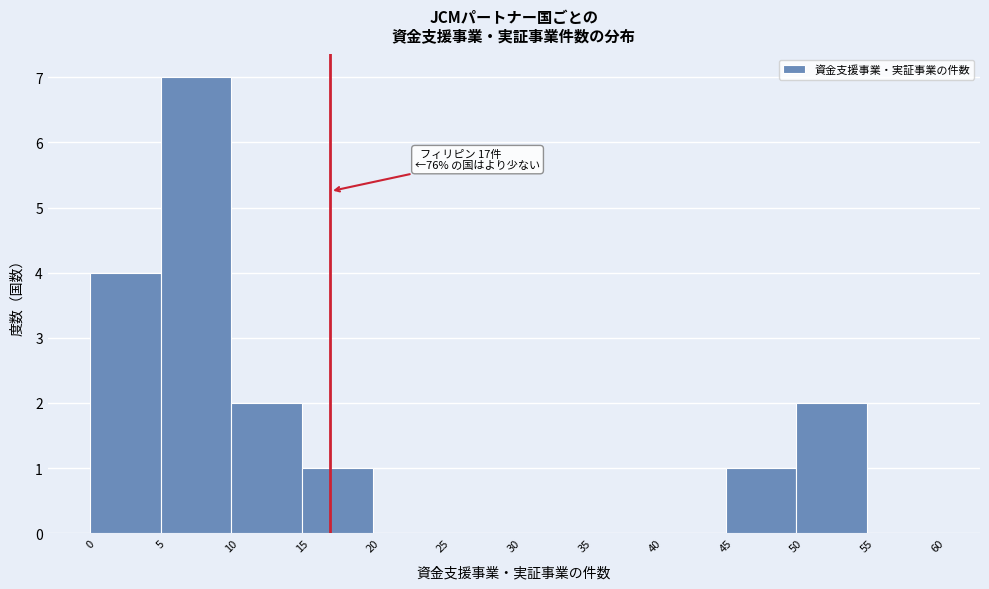

Over which range of the x-axis is the bar tallest?

5 to 10